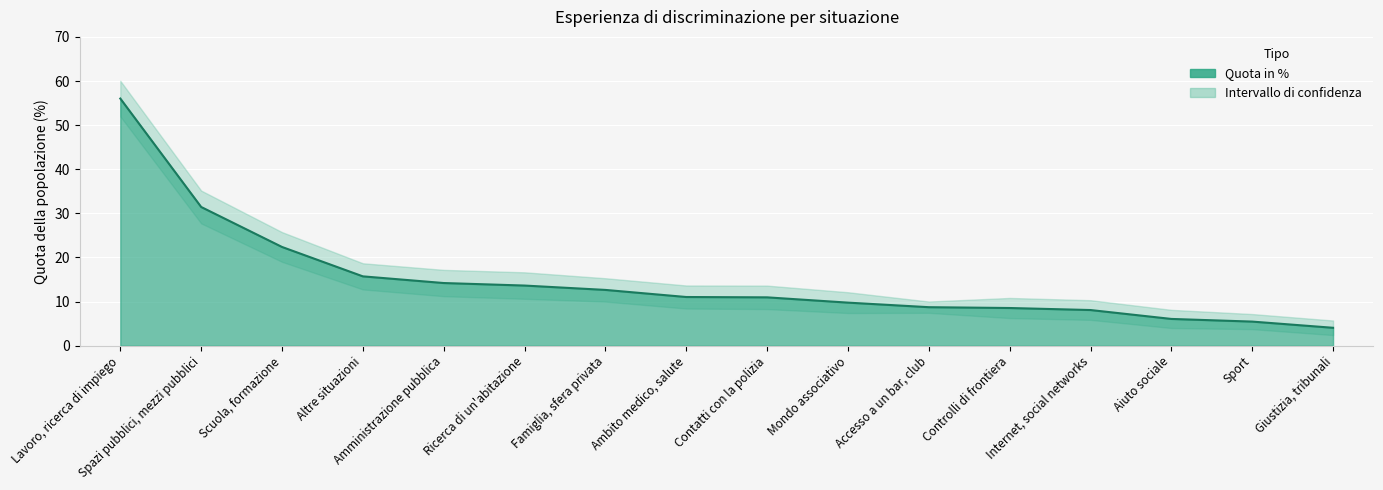

At how many categories does at least one series exceed 8?

14